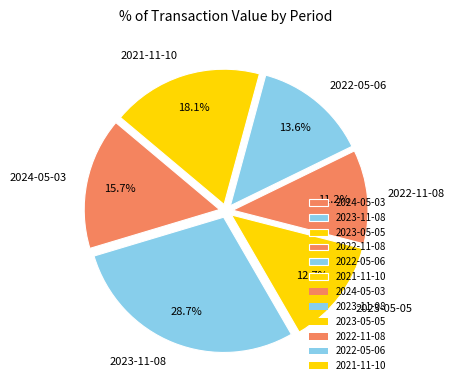

Which category has the biggest portion of the pie?

2023-11-08